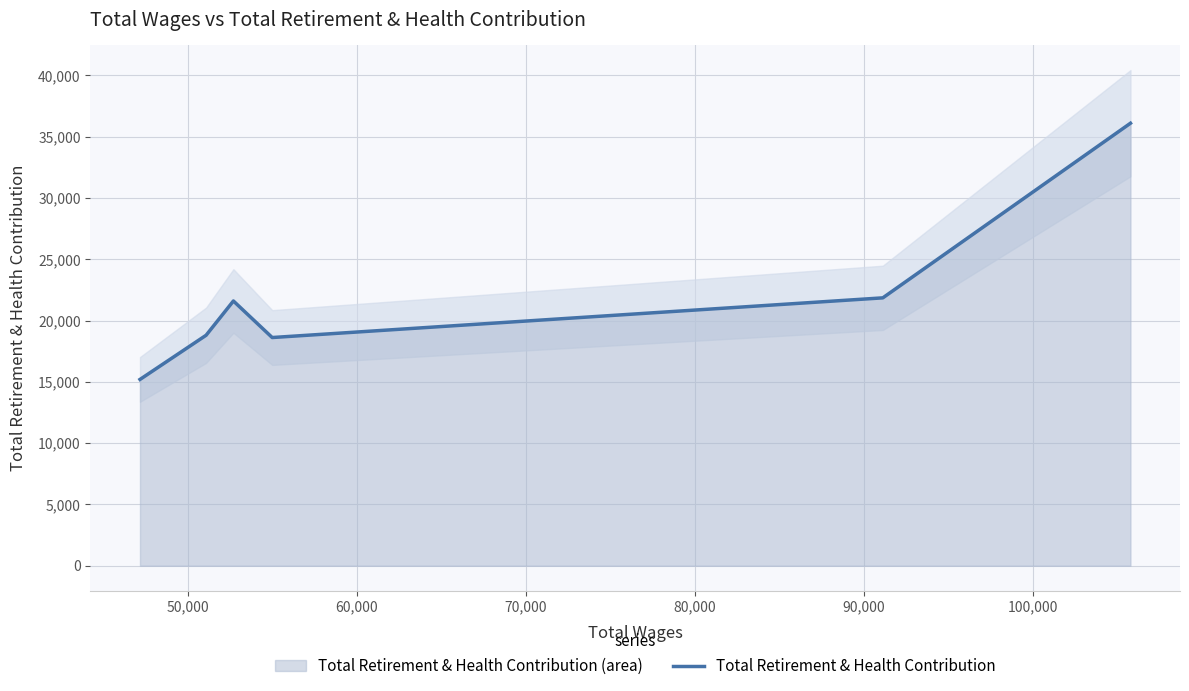

What is the minimum value for Total Retirement & Health Contribution?

15200